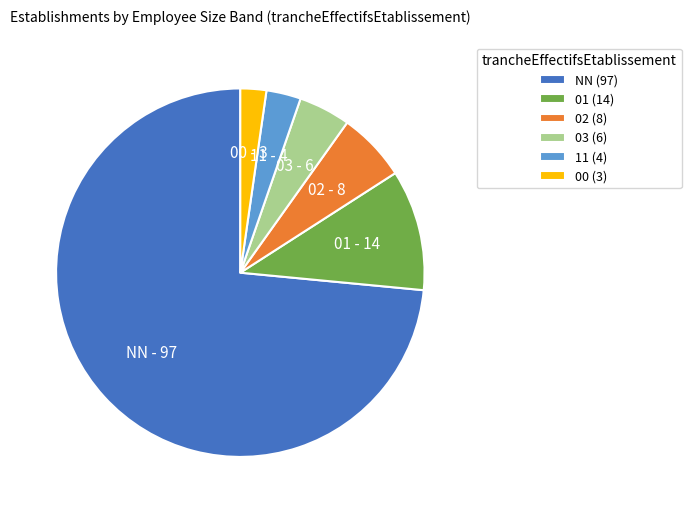

The 02 (8) slice represents 18% of the pie. True or false?

False